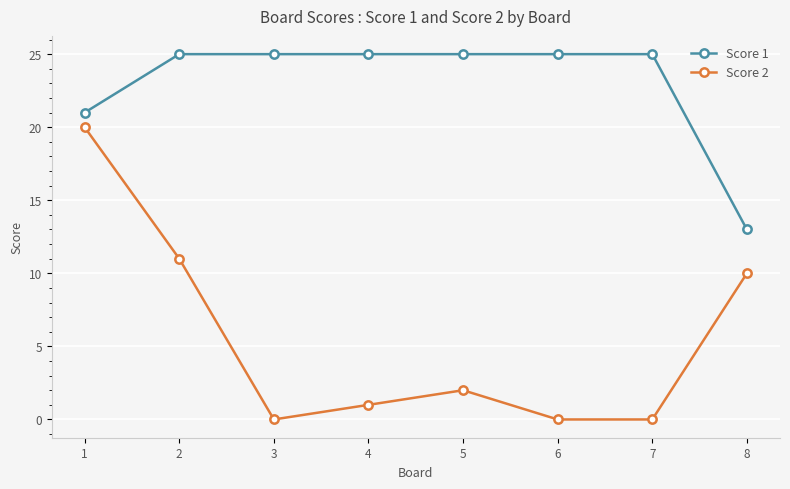

True or false: Score 2 and Score 1 cross at least once.

False